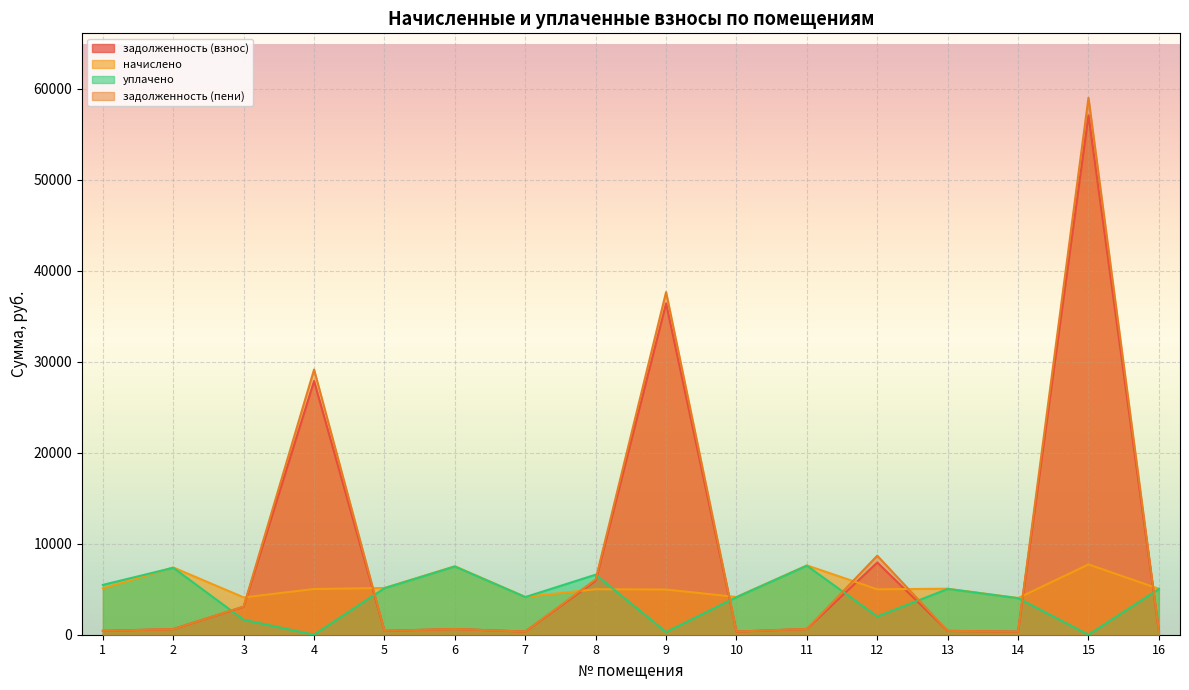

True or false: задолженность (взнос) and задолженность (пени) intersect in this chart.

False